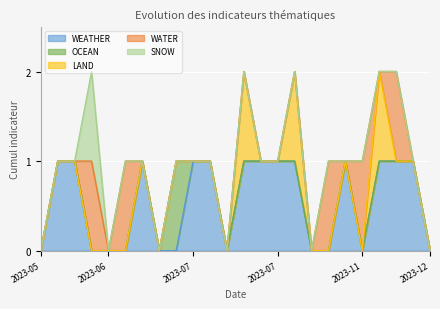

What is the label of the 5th point from the left?

2023-06-16